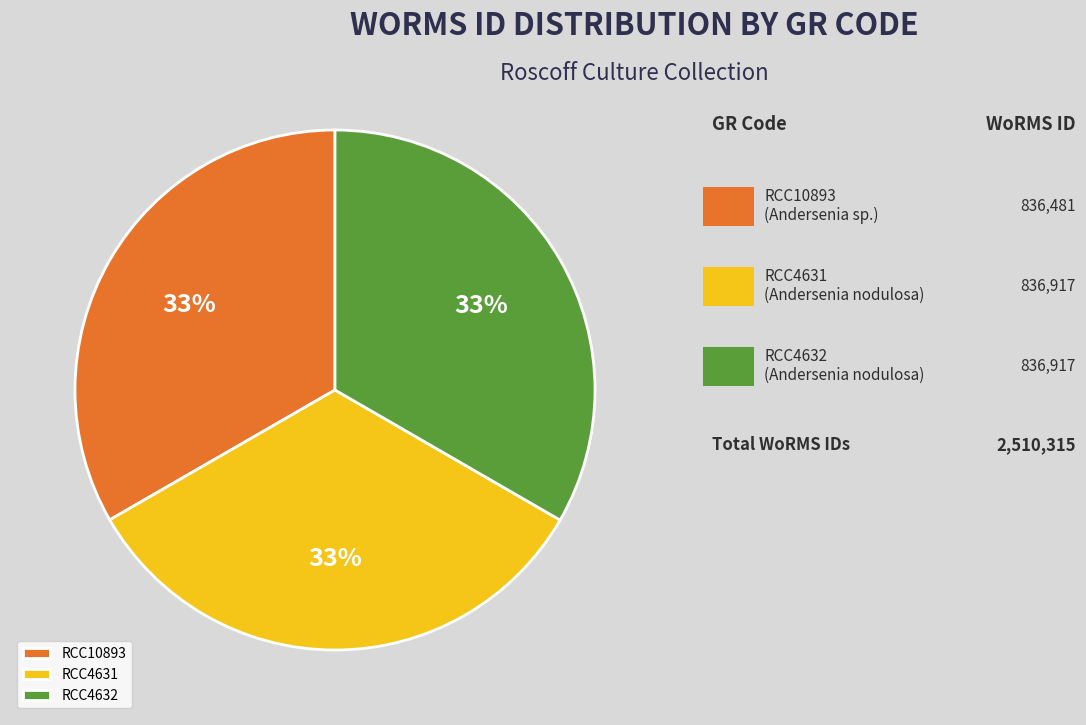

Combined, do RCC10893 and RCC4632 account for over 50%?

Yes